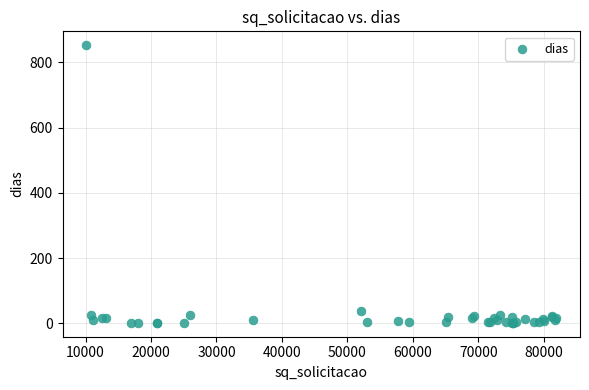

What Y value in the scatter plot is closest to 427?

39